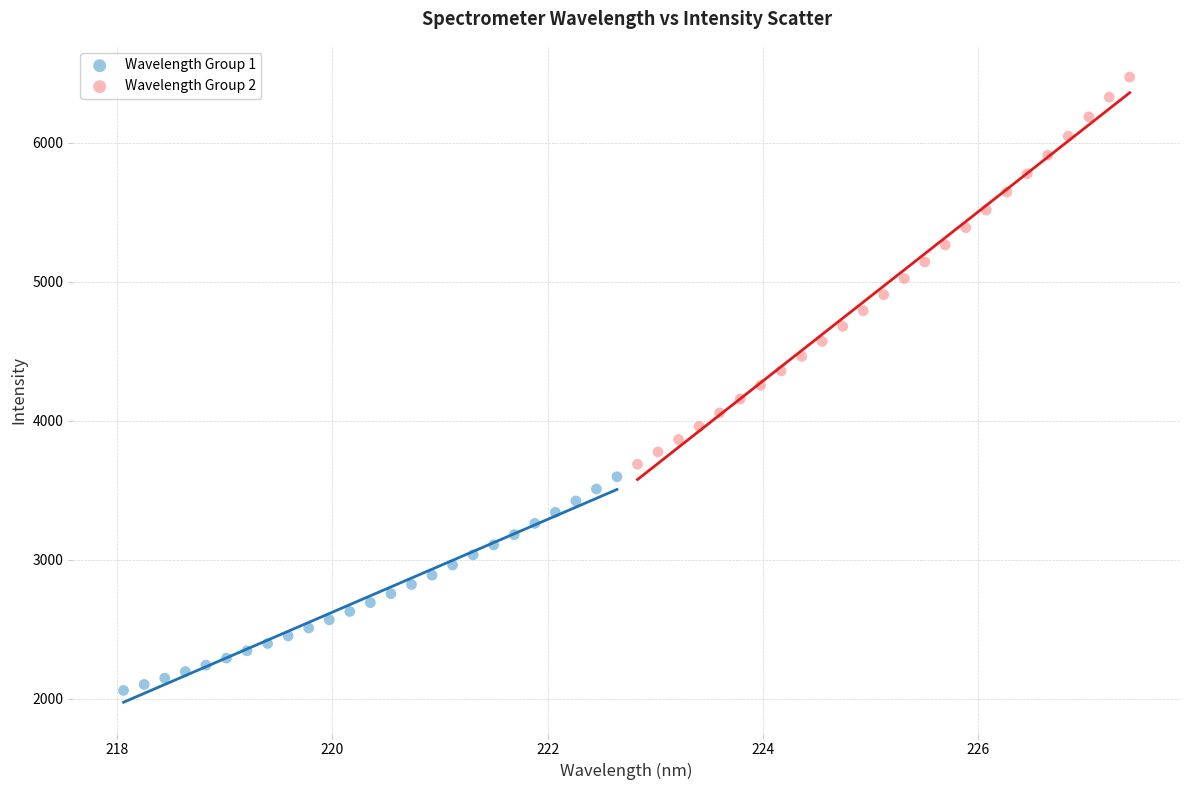

Which series reaches the minimum Y coordinate?

Wavelength Group 1